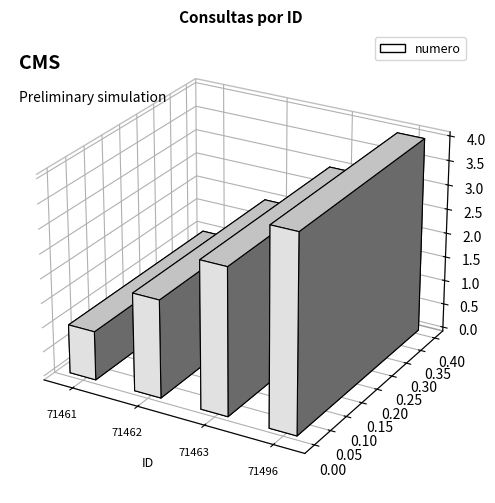

The value at 71463 is 2. True or false?

False